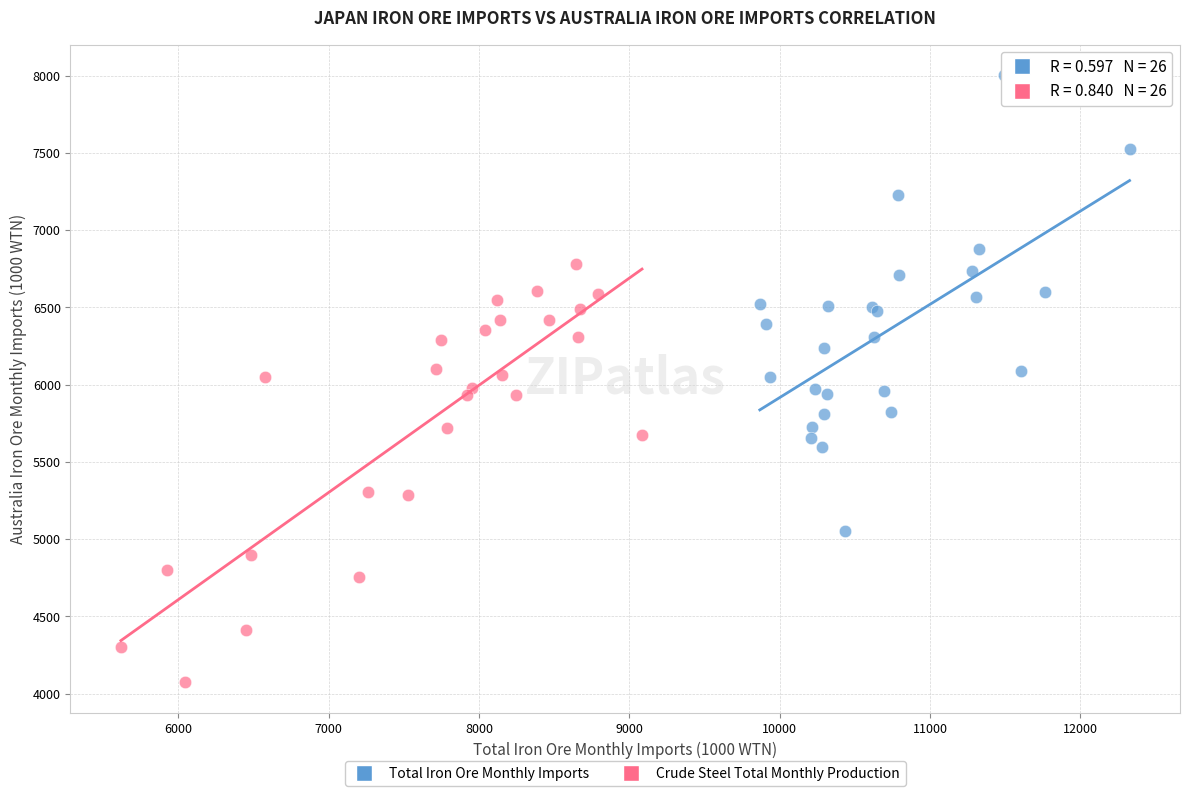

Which series reaches the maximum Y coordinate?

Total Iron Ore Monthly Imports